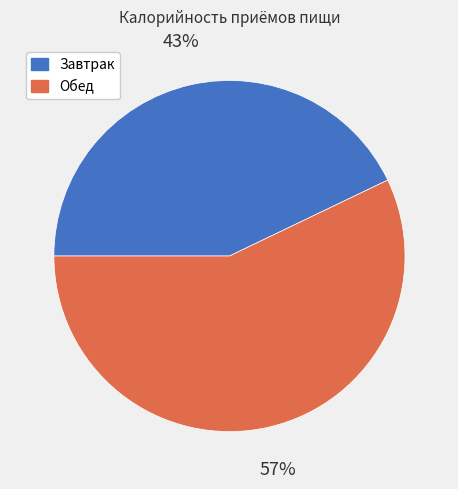

Is there any slice that represents more than half of the pie?

Yes